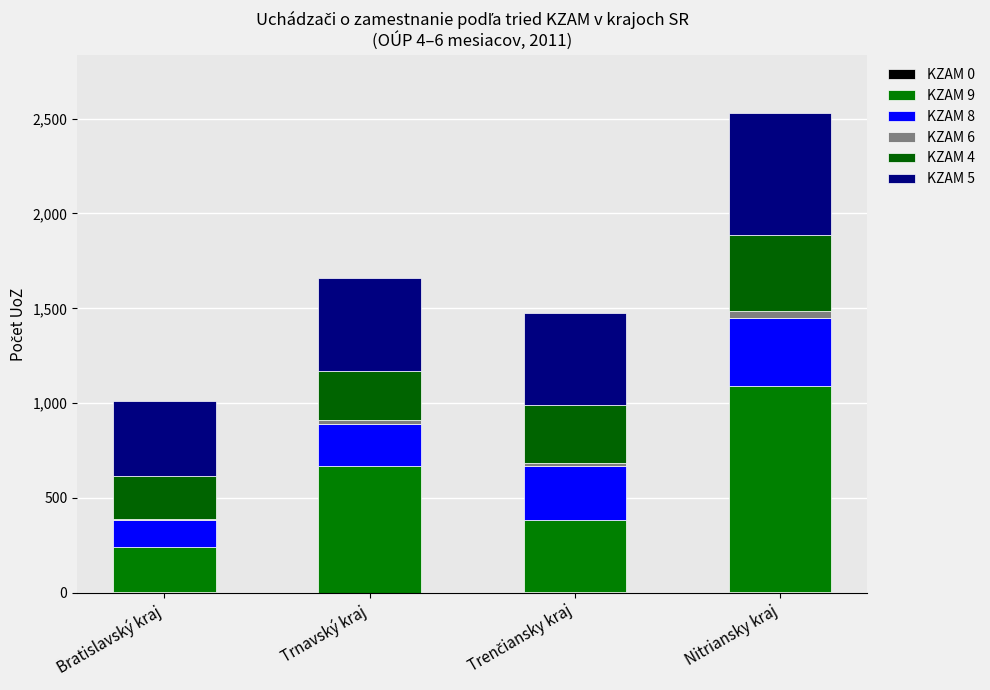

What is the difference between the second highest and minimum values in the KZAM 9 series?

431